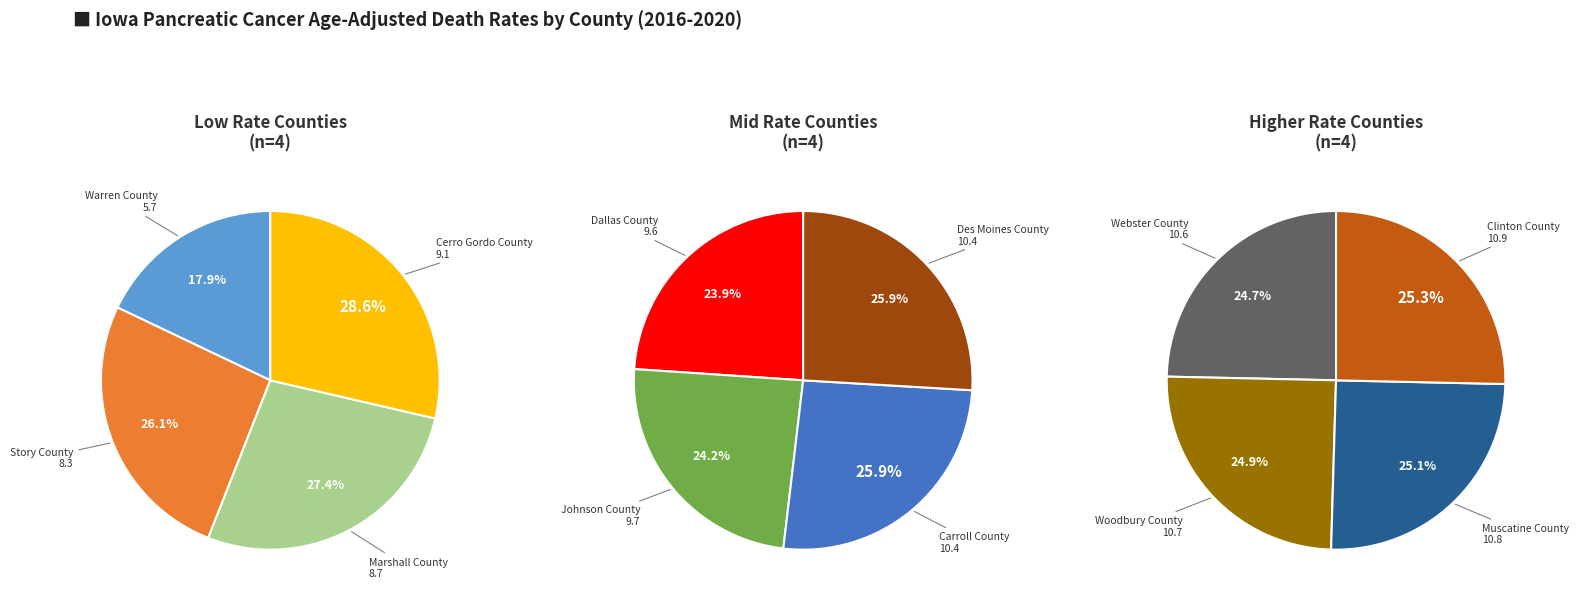

Does any single category account for the majority?

No